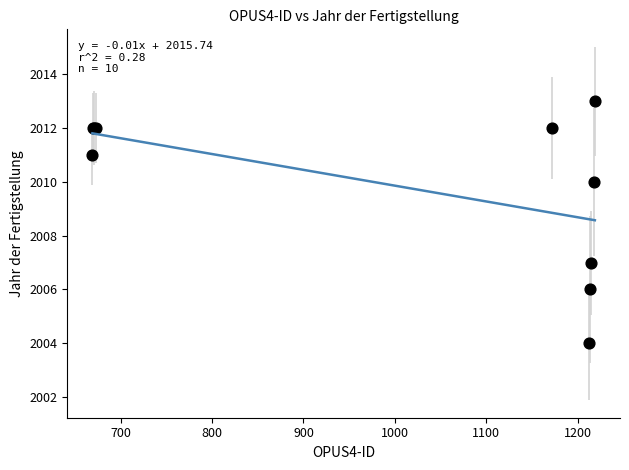

What Y value in the scatter plot is closest to 2008?

2007